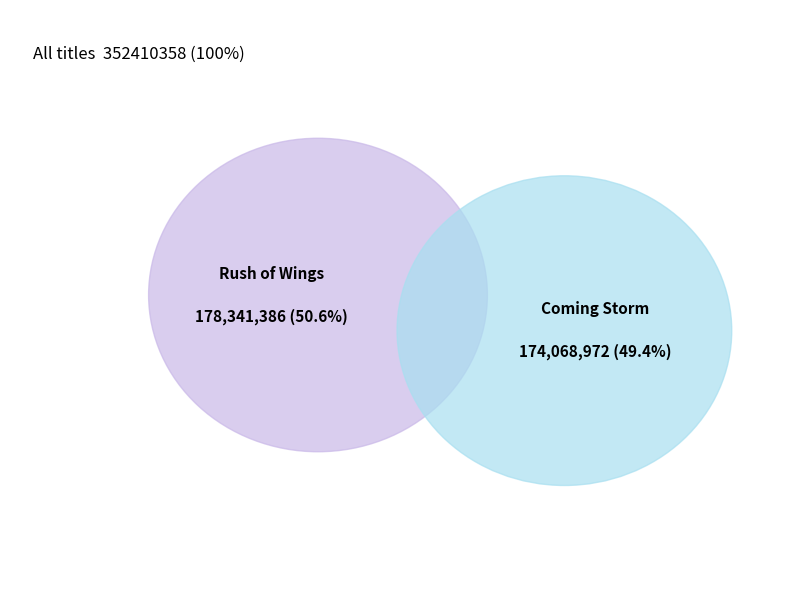

To the nearest percent, what is the difference between the largest and smallest slice percentages?

1%